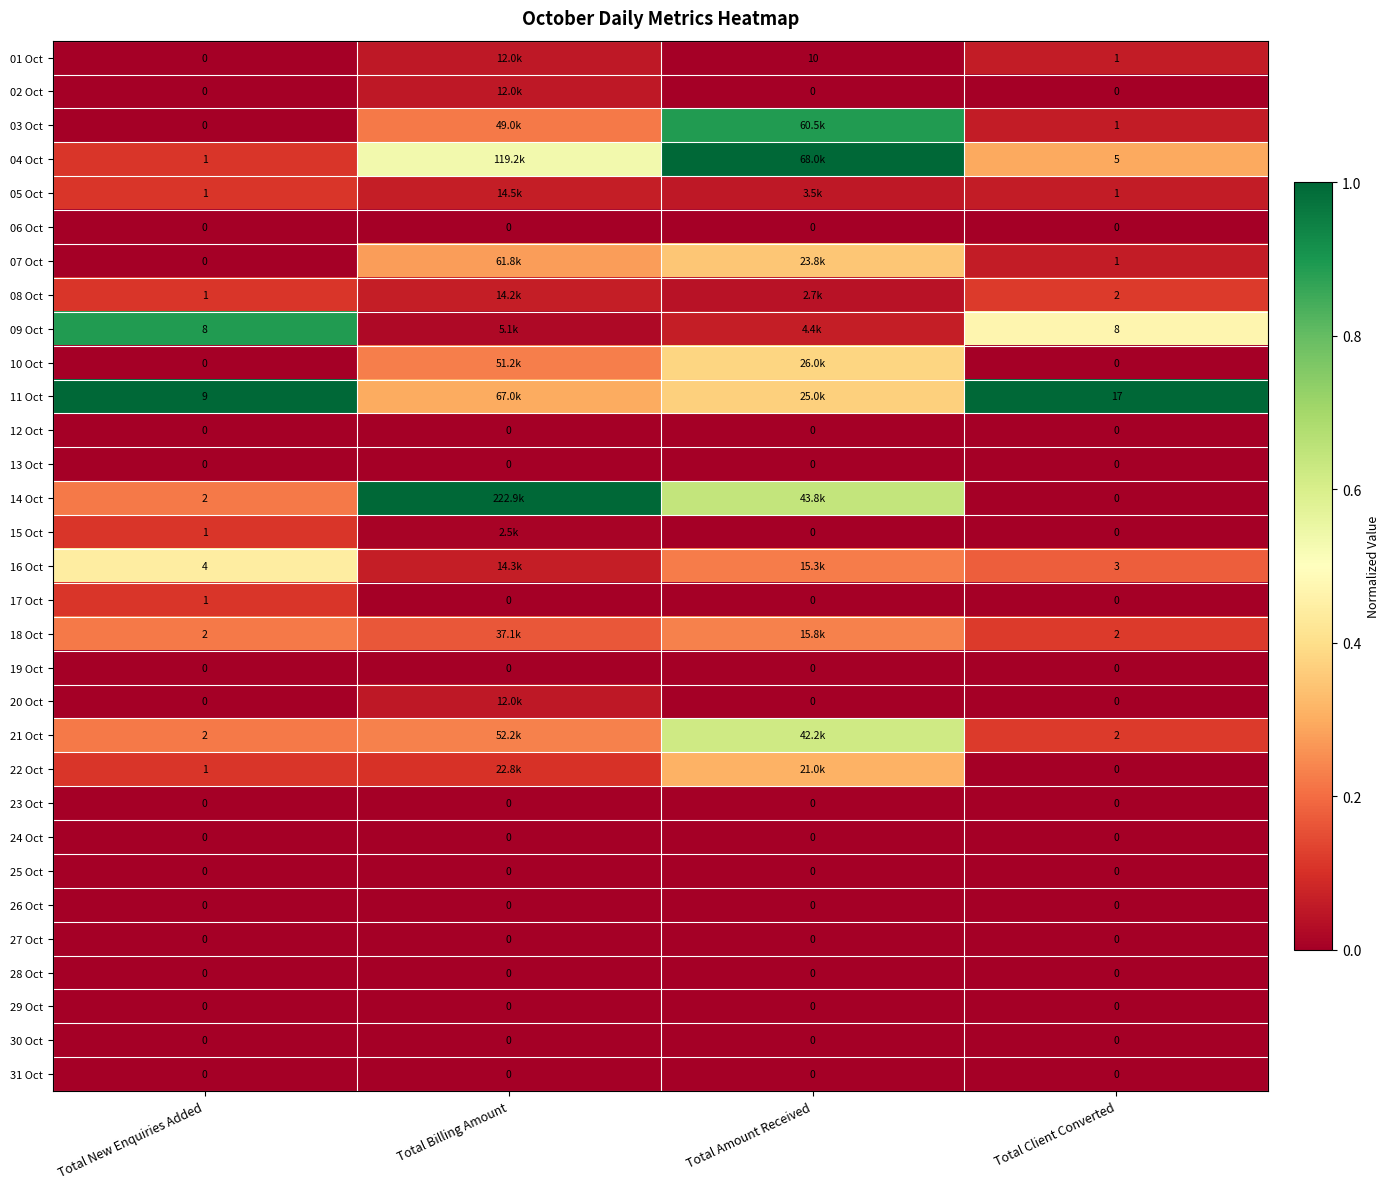

Is the value of 02 Oct at Total Amount Received greater than the value of 05 Oct at Total Client Converted?

No